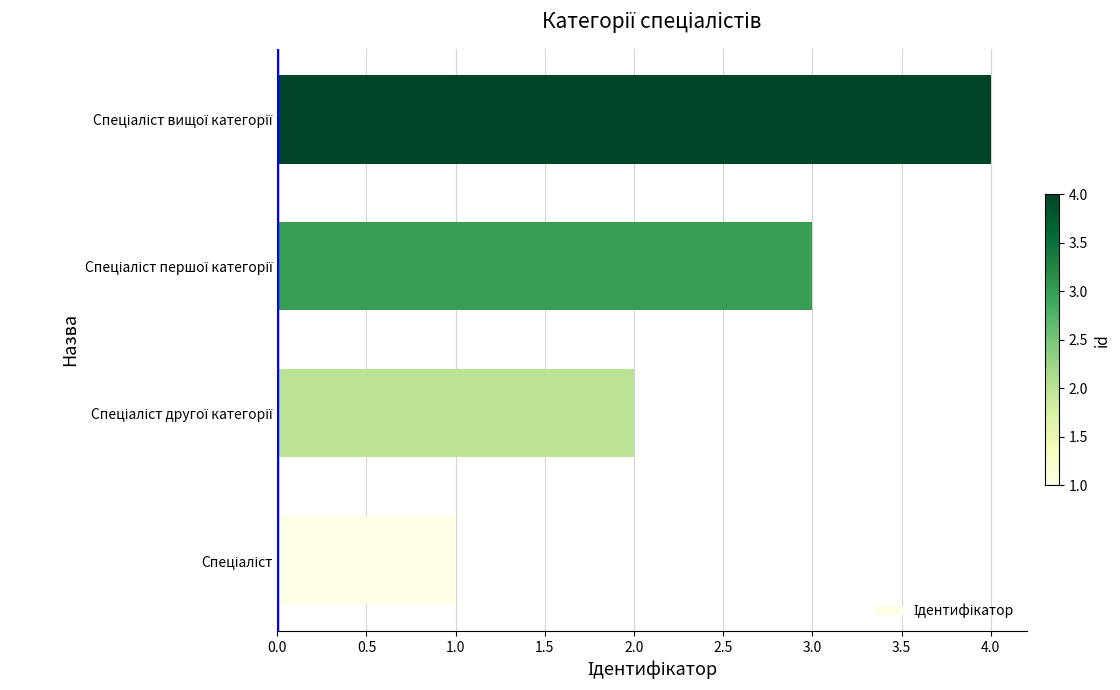

What is the difference between the maximum and minimum values?

3